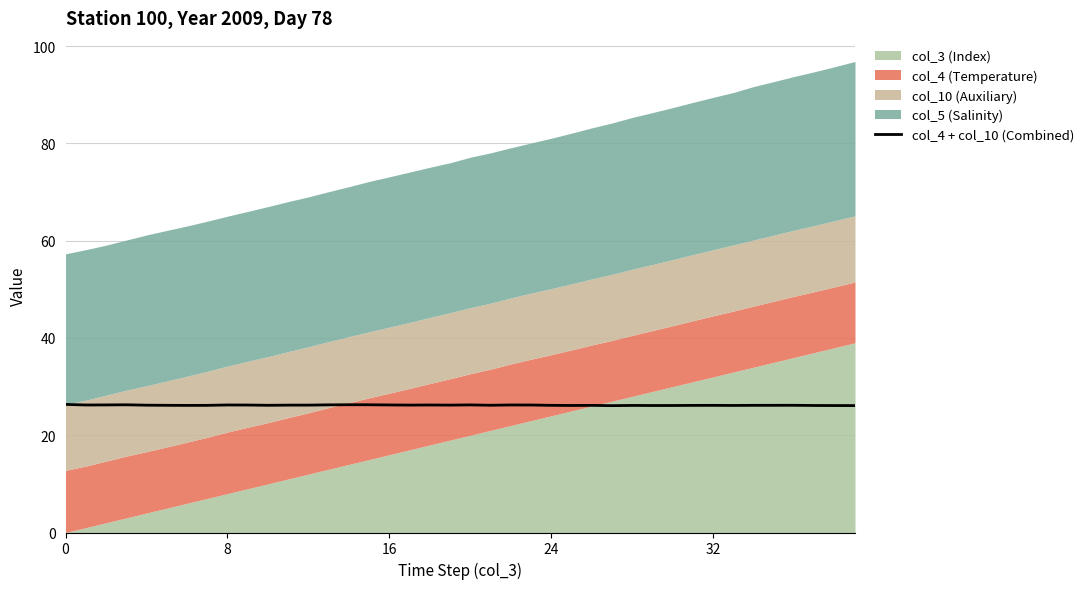

The col_4 + col_10 (Combined) series shows 45.5 at 32. True or false?

False